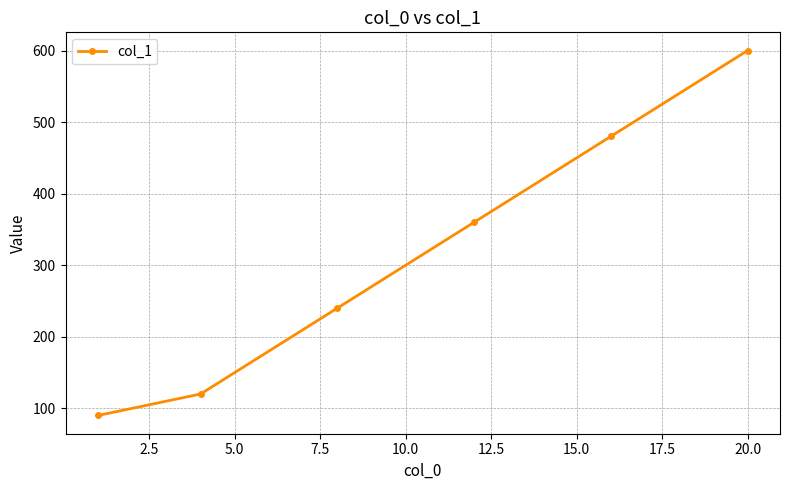

Does the chart have visible grid lines?

Yes